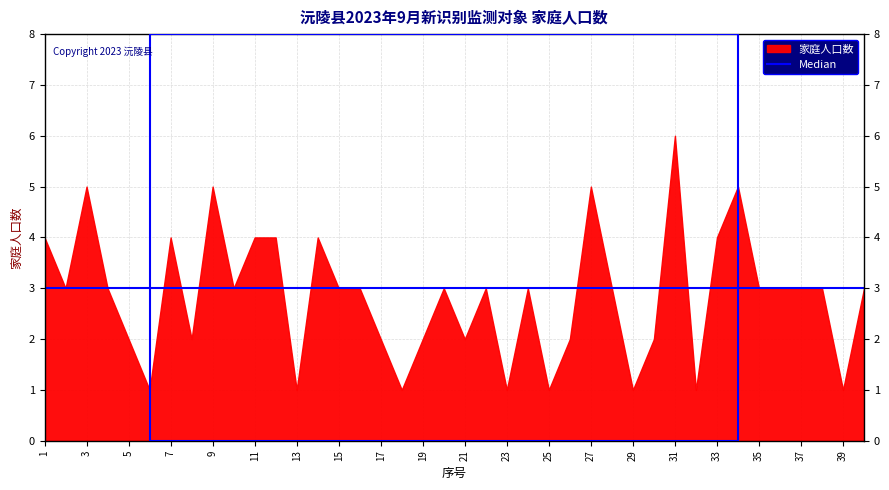

What is the value of the 家庭人口数 point at the 23rd from the left?

1